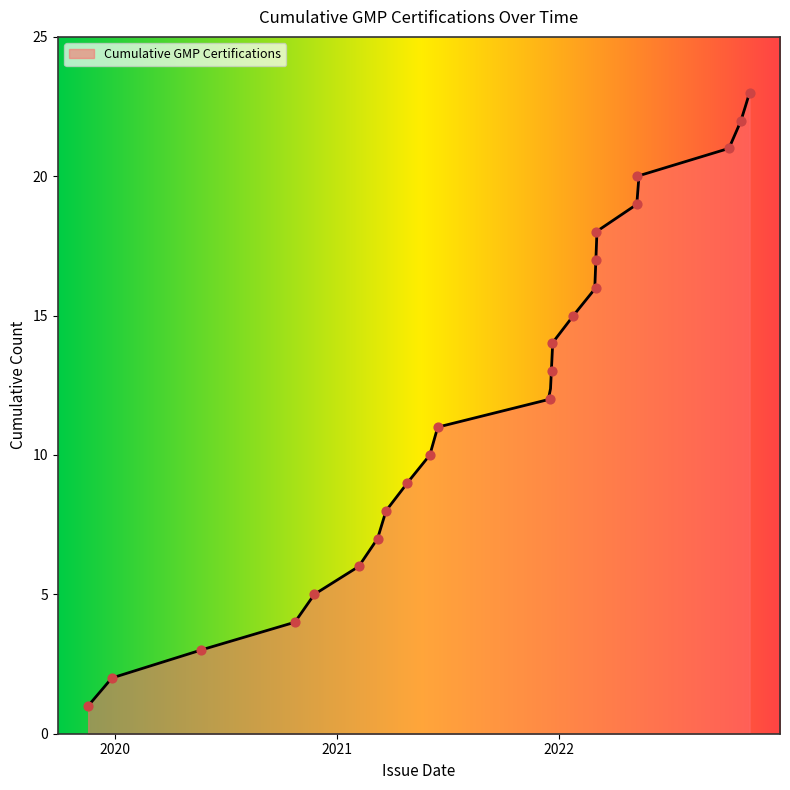

What is the maximum value for Cumulative GMP Certifications?

23.0